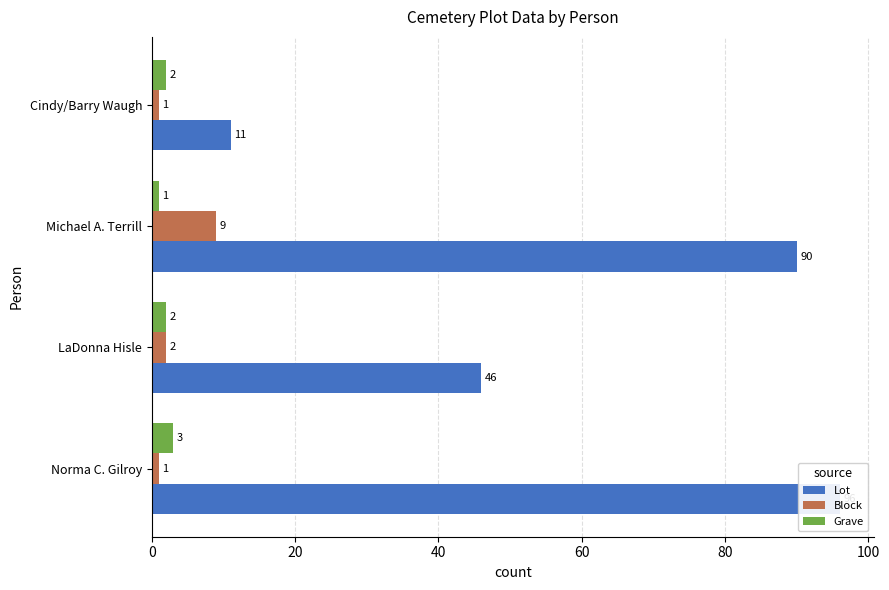

List the series in order of their peak value, lowest first.

Grave, Block, Lot